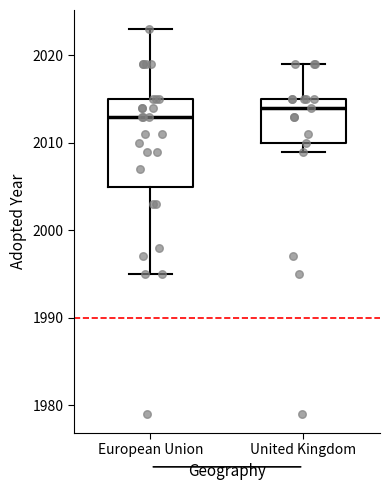

Which box has the highest median line?

United Kingdom